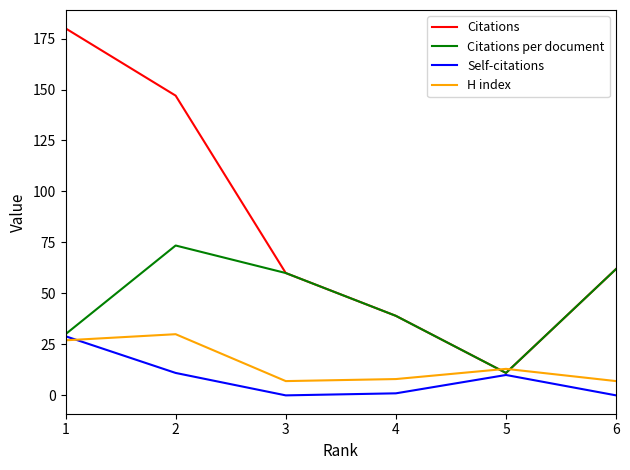

Reading right to left, list all the values displayed in this chart.

Citations: 62.0	11.0	39.0	60.0	147.0	180.0
Citations per document: 62.0	11.0	39.0	60.0	73.5	30.0
Self-citations: 0.0	10.0	1.0	0.0	11.0	29.0
H index: 7.0	13.0	8.0	7.0	30.0	27.0